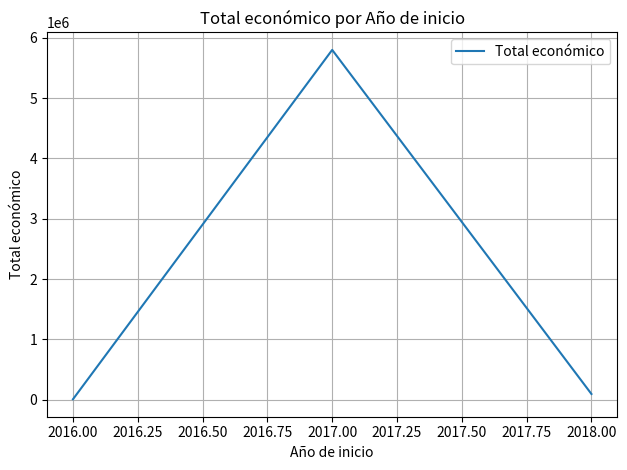

List the labels in order of value, smallest first.

2016.00, 2018.00, 2017.00